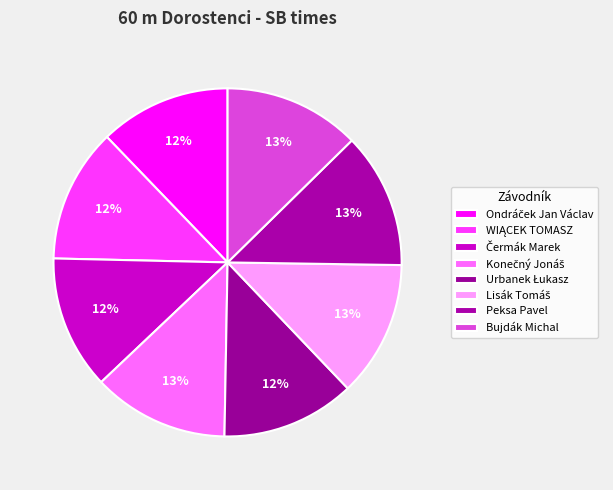

Do Urbanek Łukasz and Peksa Pavel together represent more than half of the pie?

No